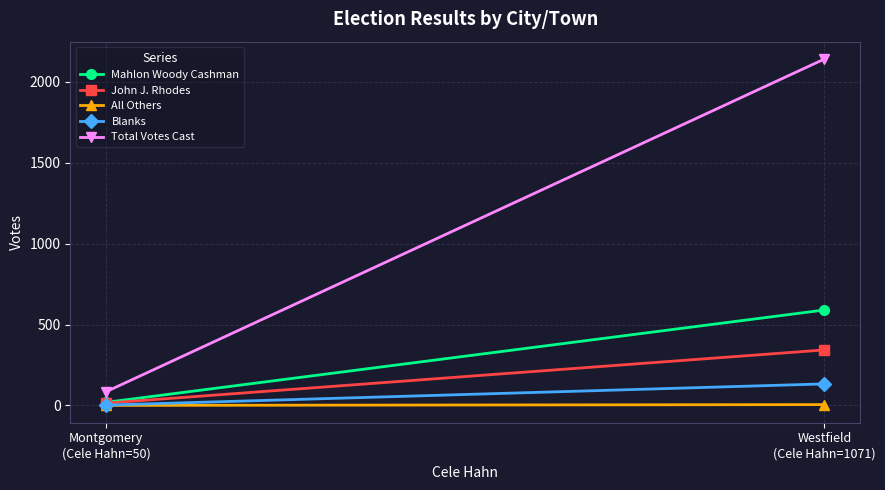

How many Total Votes Cast values are between 85 and 2142?

2